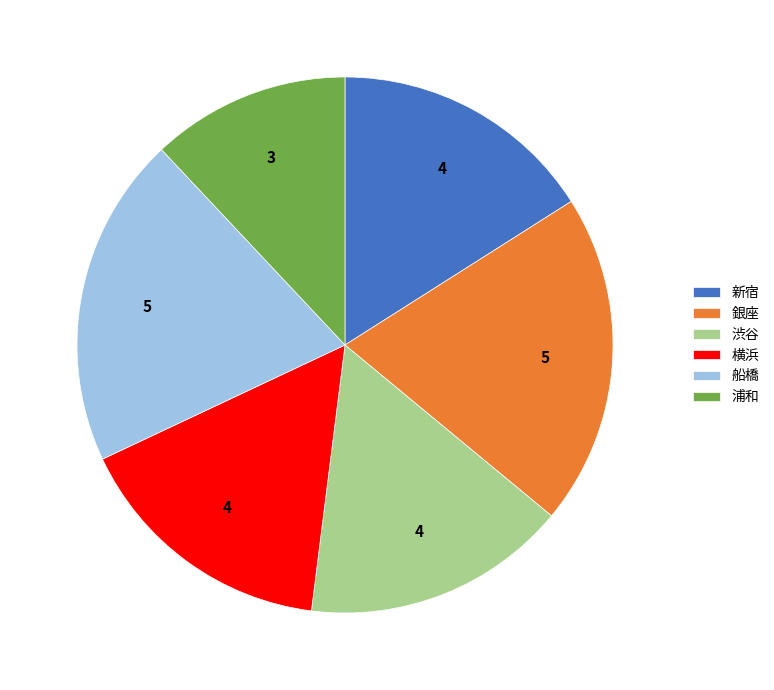

The 渋谷 slice represents 3% of the pie. True or false?

False